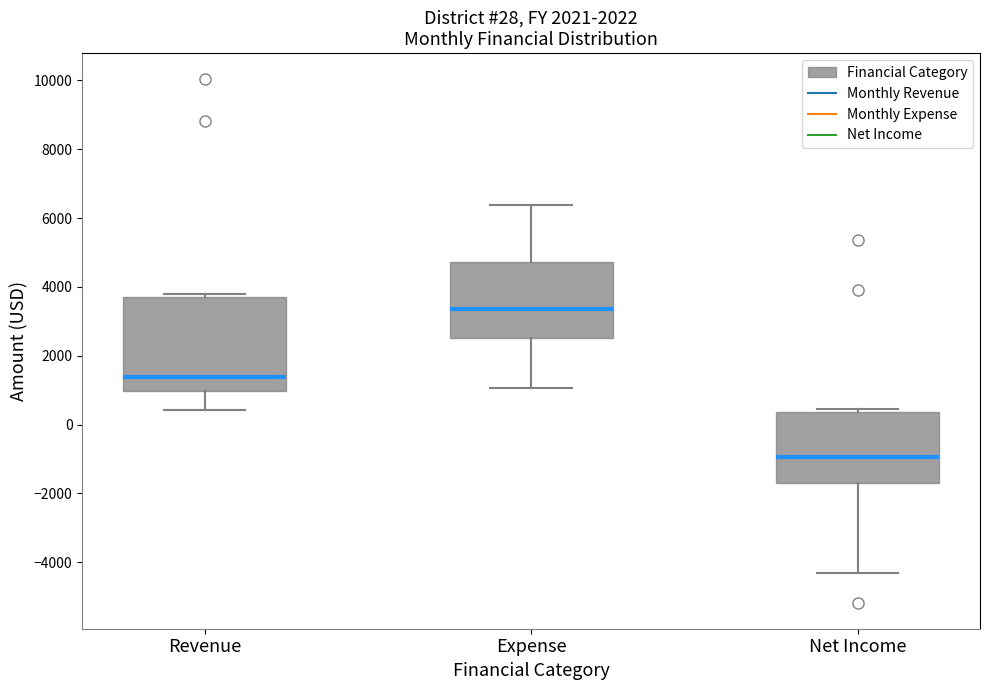

Which box's median line is the highest?

Expense